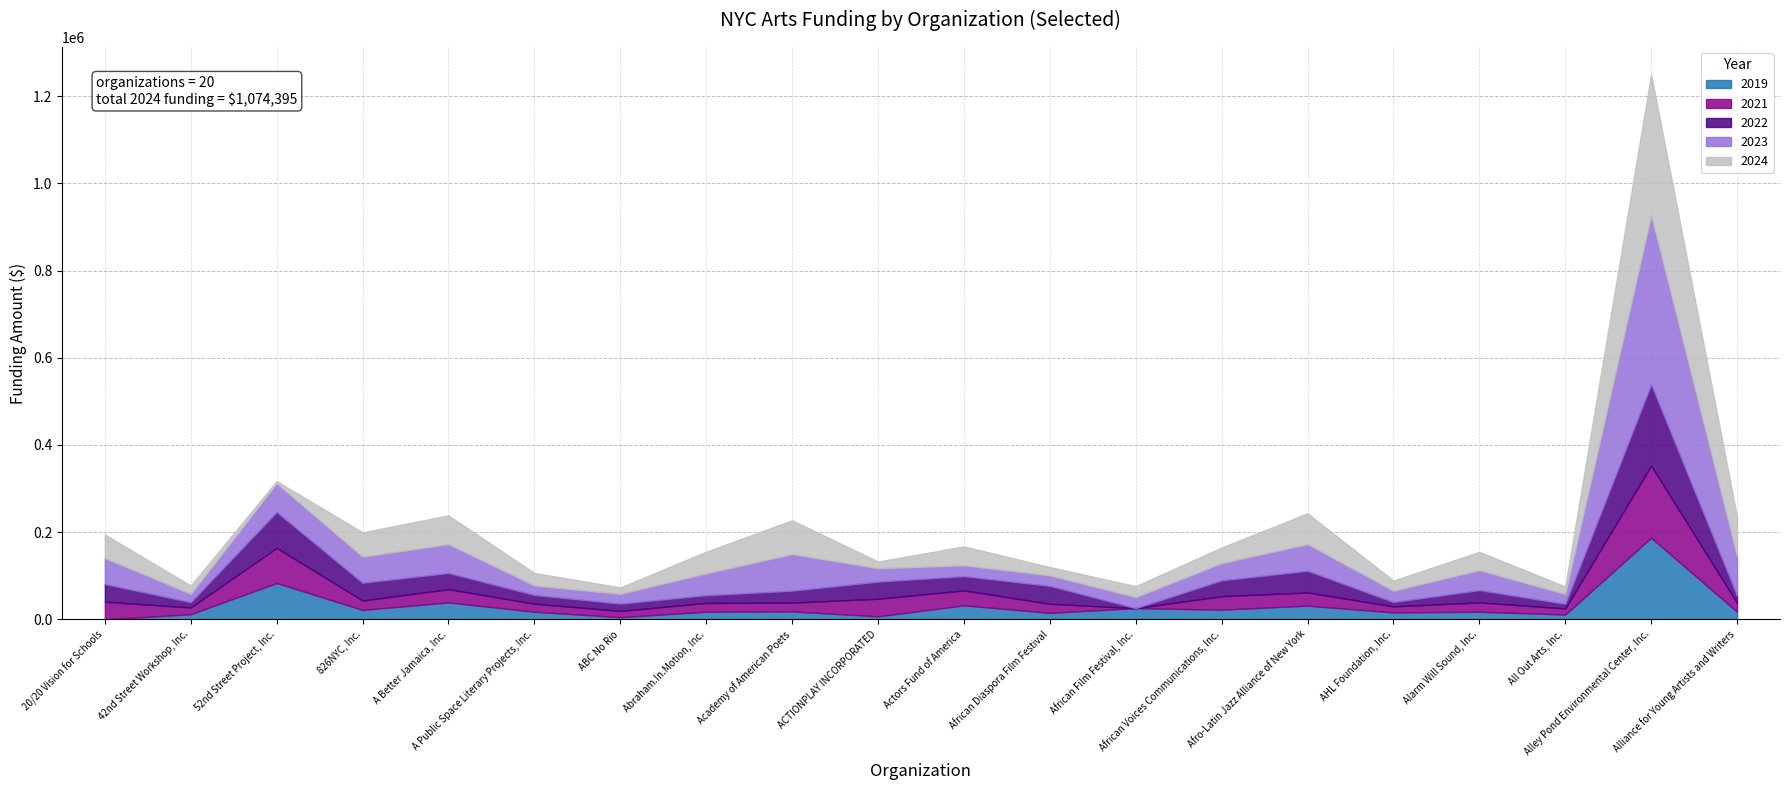

Rank the series at Alley Pond Environmental Center, Inc. from highest to lowest value.

2023, 2024, 2019, 2022, 2021